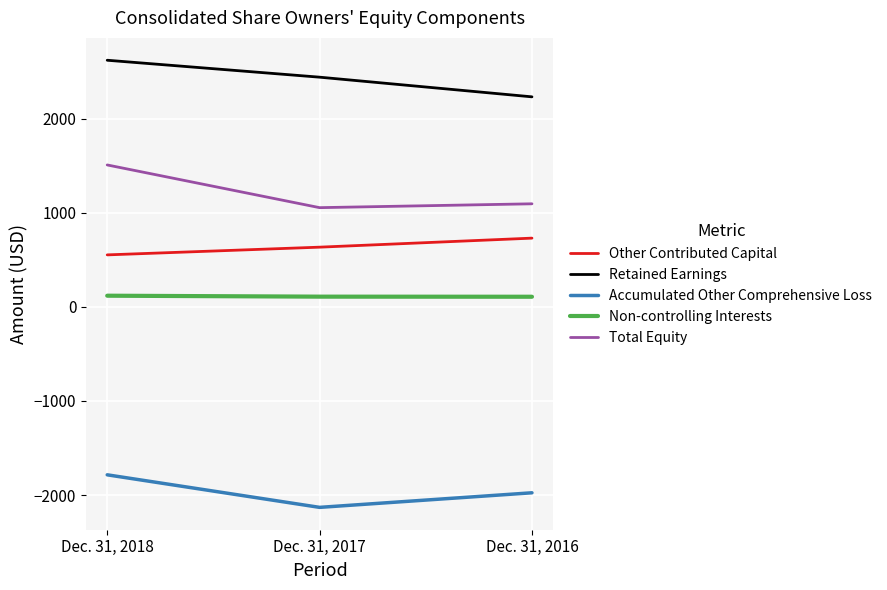

What is the total value across all series at Dec. 31, 2017?

2110